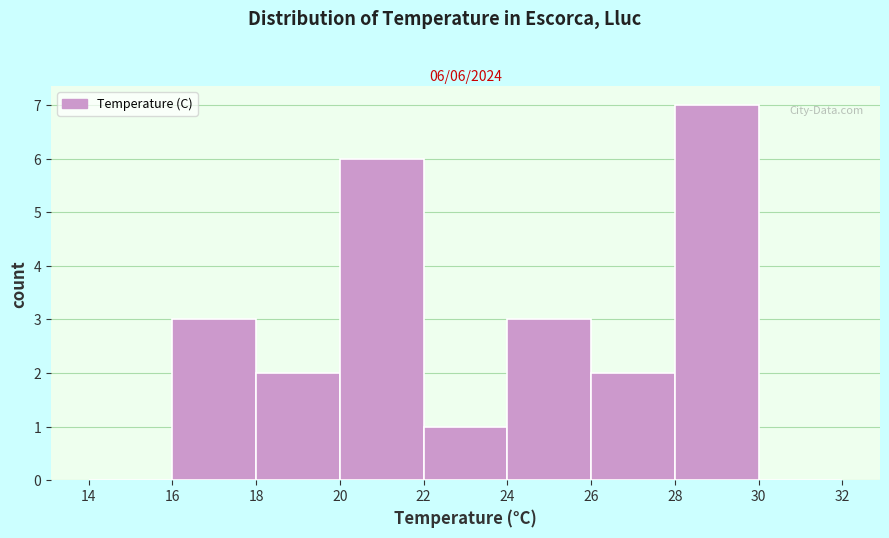

Which range on the x-axis has the tallest bar?

28 to 30